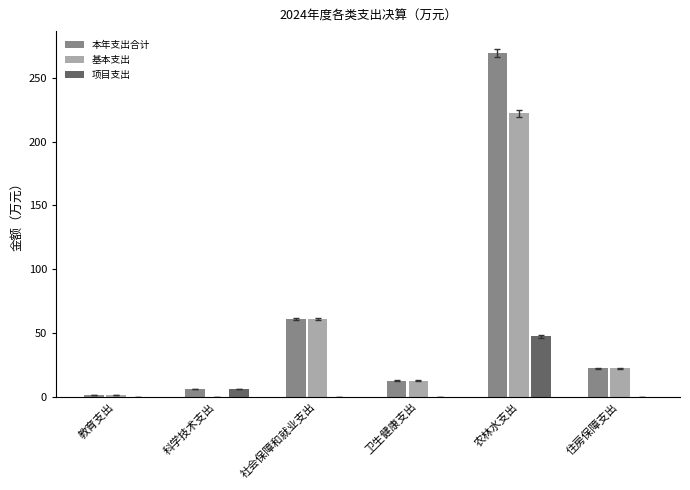

Read the 本年支出合计 value at 社会保障和就业支出.

60.9